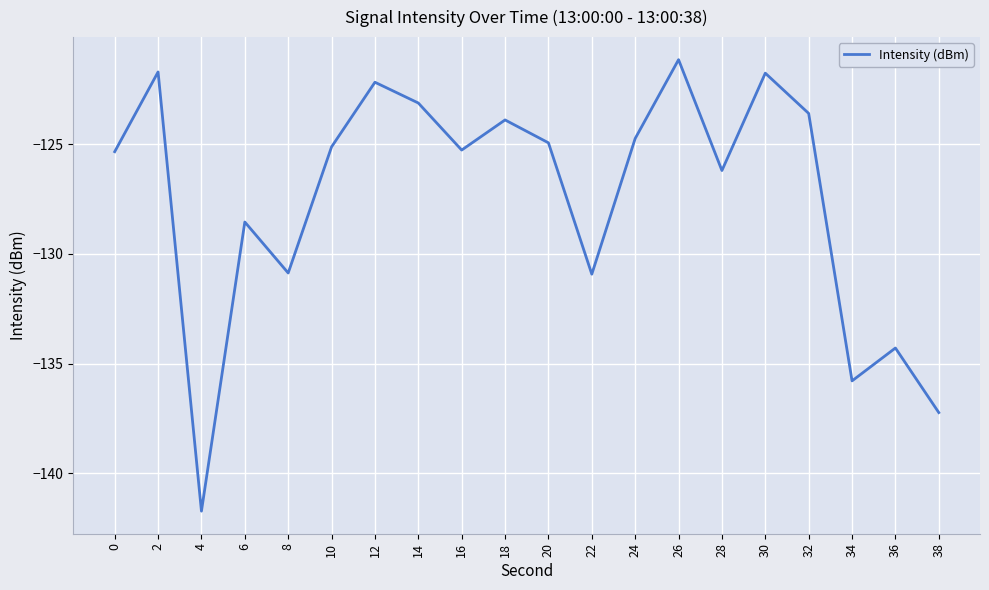

At which category does the chart reach its minimum across all series?

4